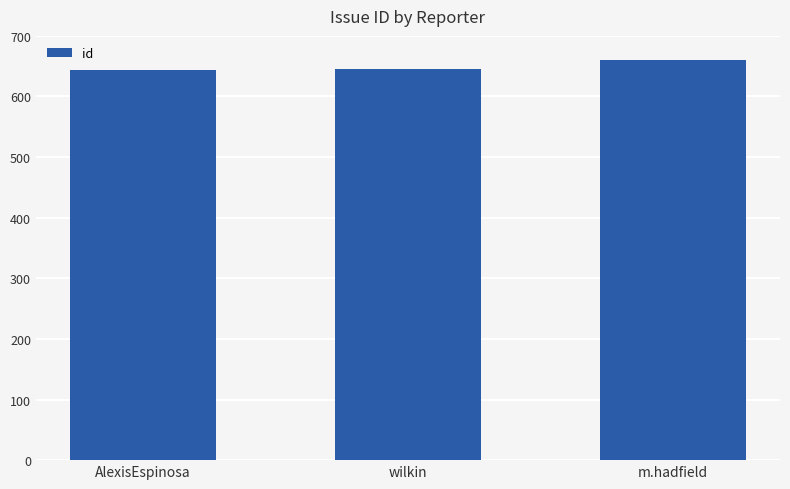

True or false: the data shows 1042 at AlexisEspinosa.

False